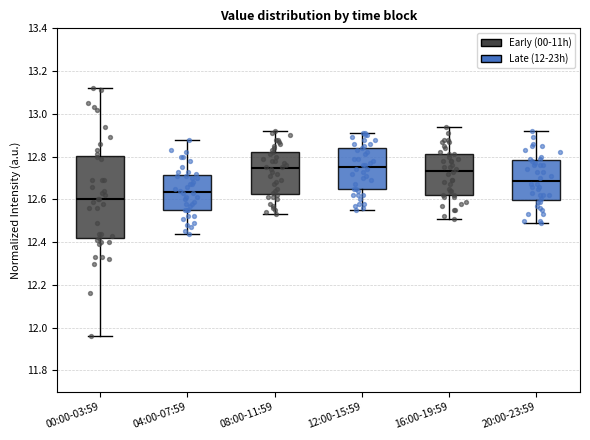

Comparing the boxes themselves (not the whiskers), which one is the tallest?

00:00-03:59